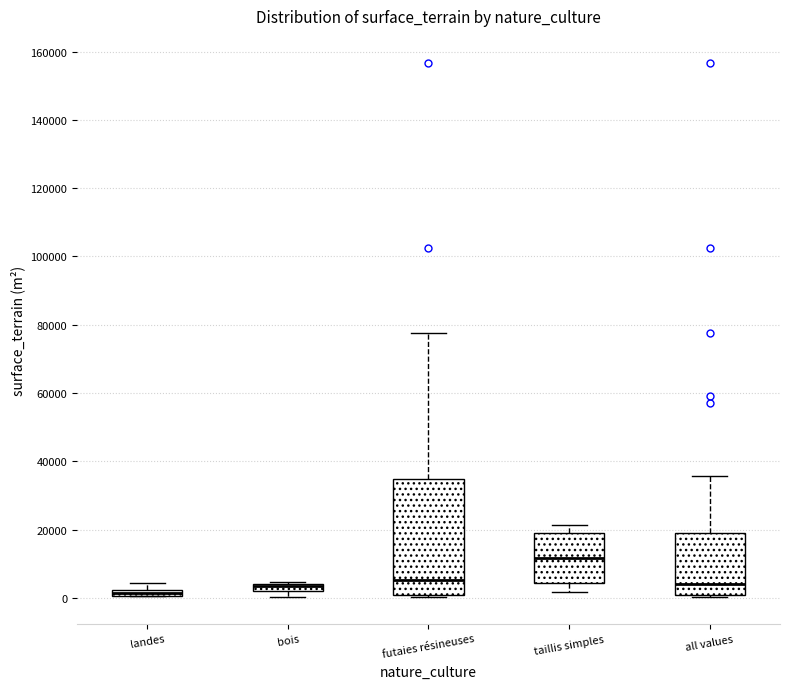

Where does the upper whisker of the box for futaies résineuses end on the y-axis? The values are not printed on the chart, so give them approximately, as read against the axis.

78000